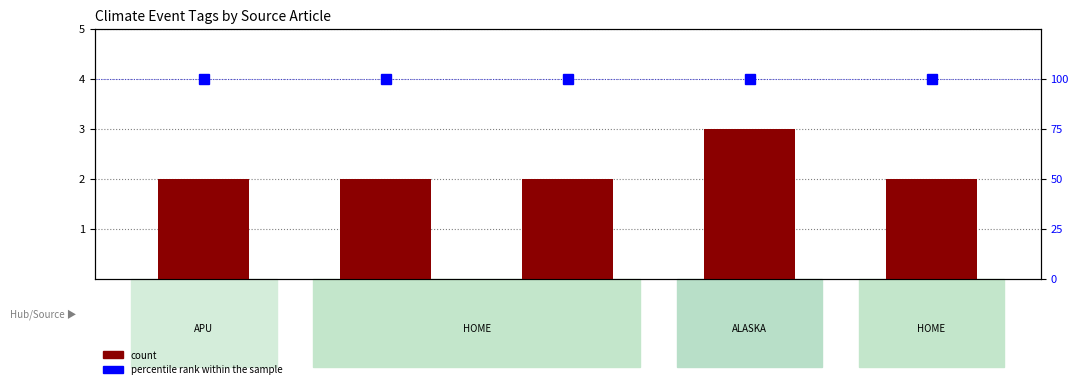

How many values in the count series exceed 2?

1